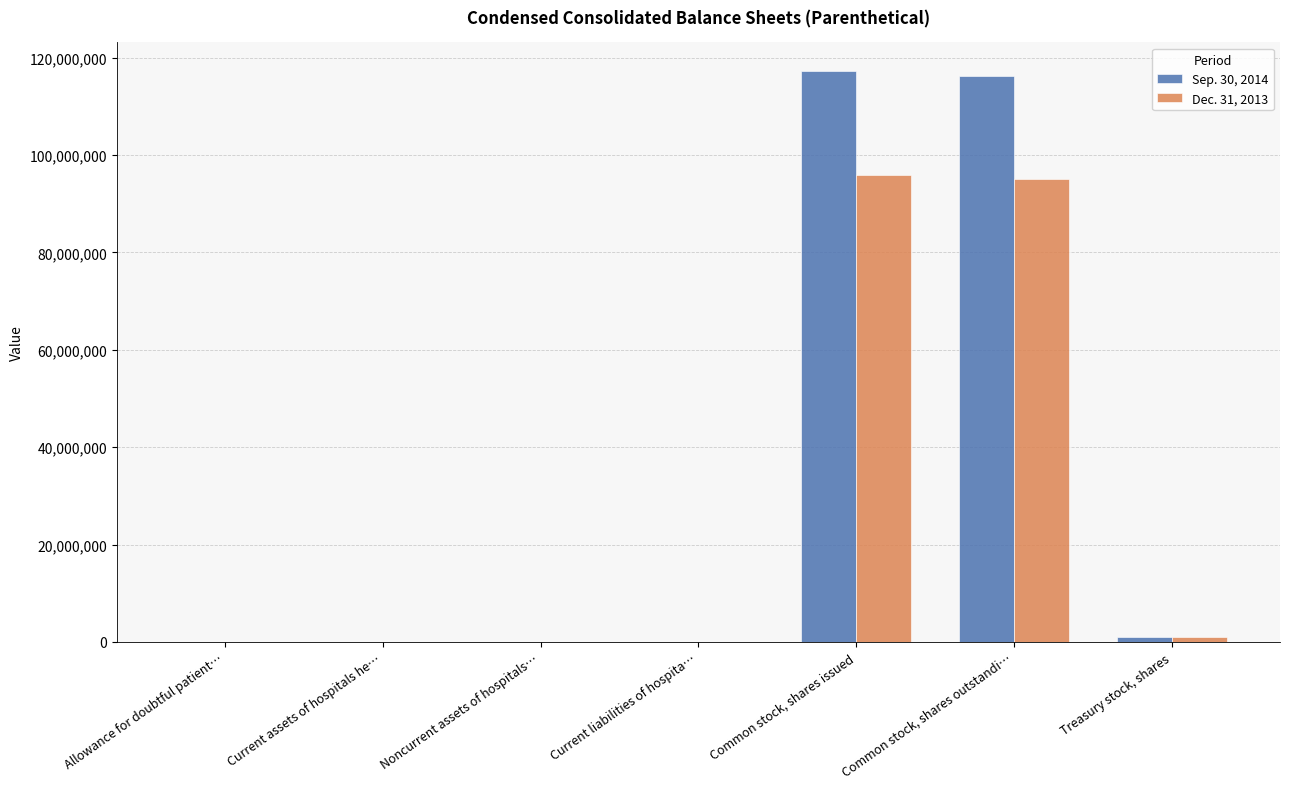

Is the value of Dec. 31, 2013 at Common stock, shares outstandi… greater than the value of Sep. 30, 2014 at Allowance for doubtful patient…?

Yes